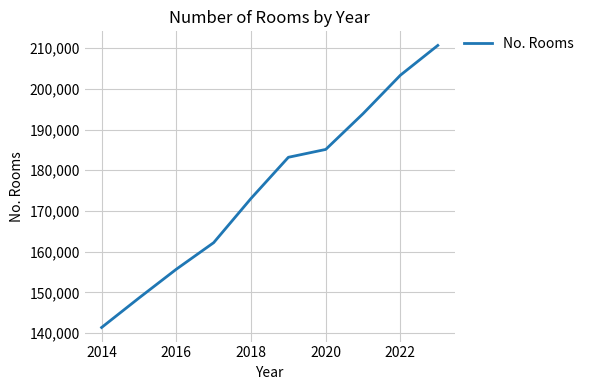

Reading left to right, list all the values displayed in this chart.

141396	148632	155704	162225	173086	183193	185123	193913	203363	210664